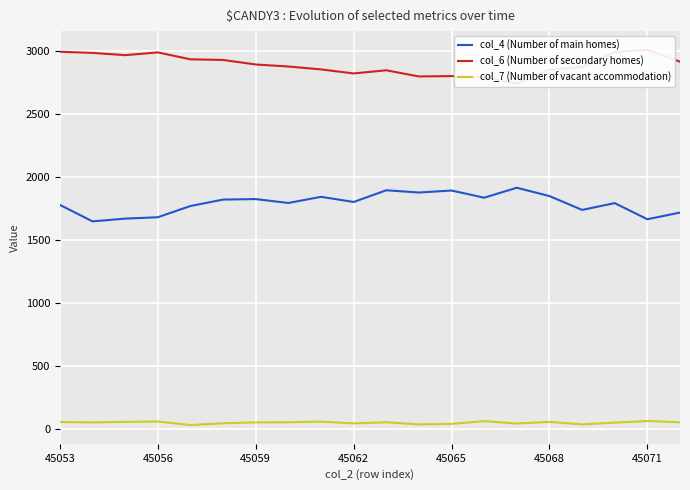

What are all the series names shown in the legend?

col_4 (Number of main homes), col_6 (Number of secondary homes), col_7 (Number of vacant accommodation)